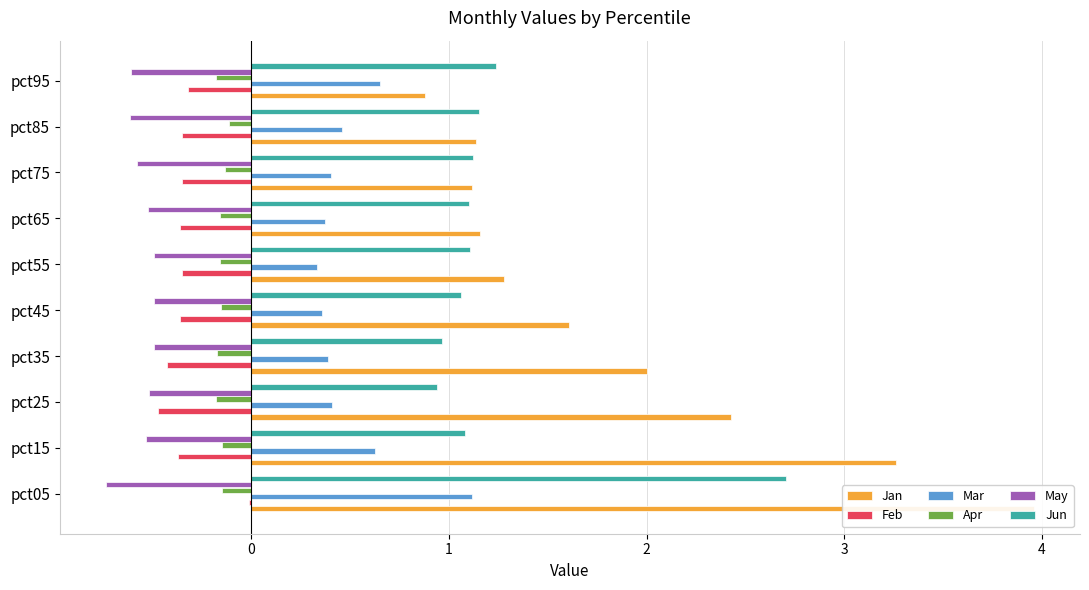

Count the number of categories in the chart.

10